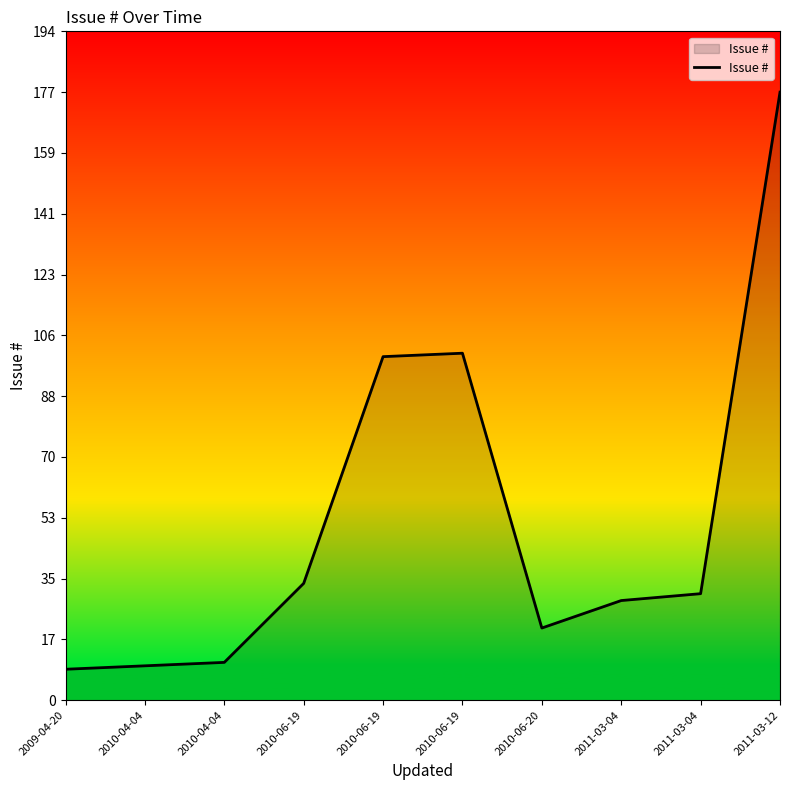

What is the maximum value shown in the chart?

177